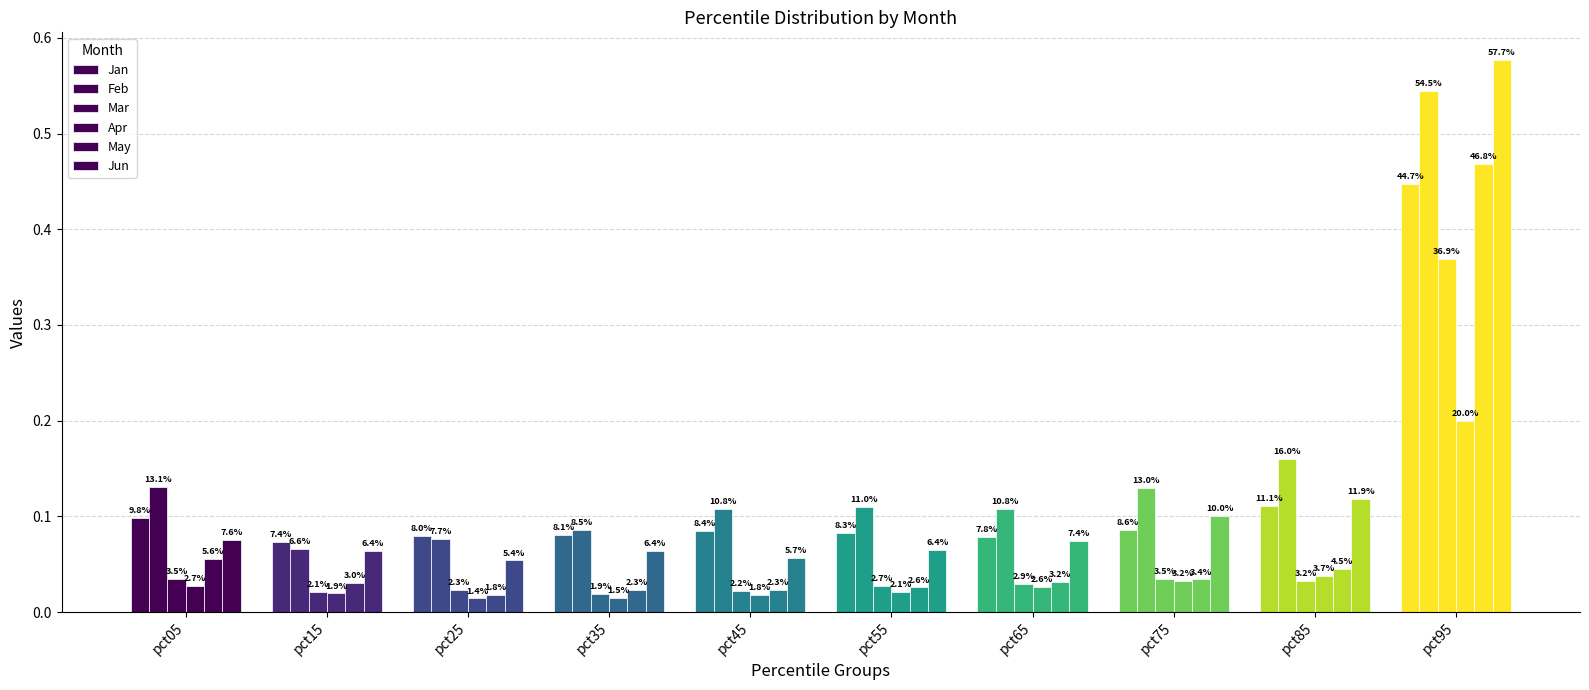

How many bars are there in total?

60